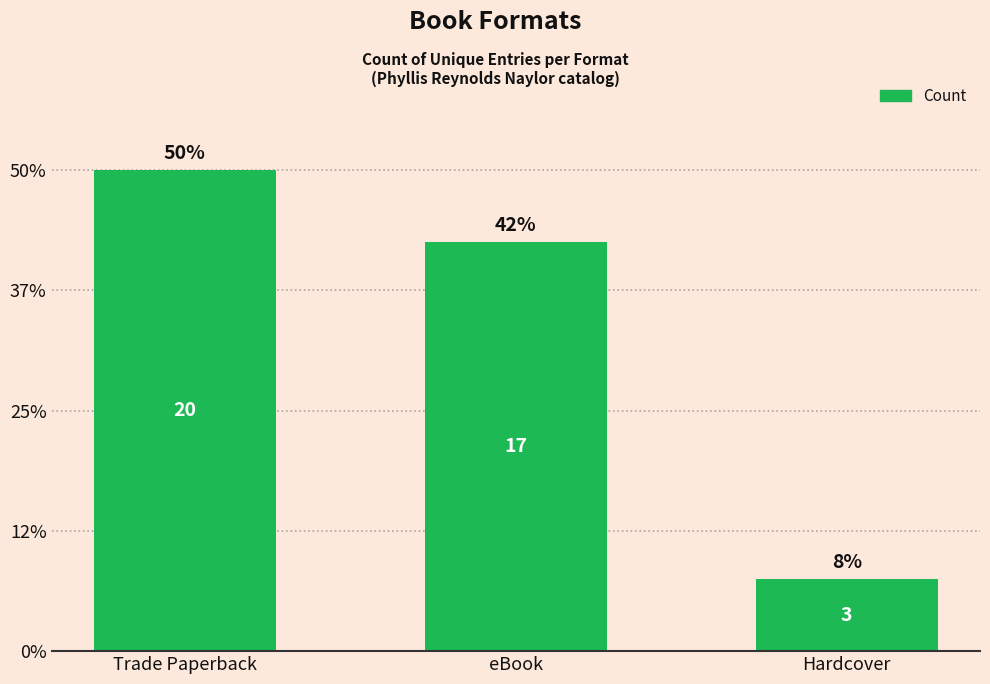

List the labels in order of value, smallest first.

Hardcover, eBook, Trade Paperback